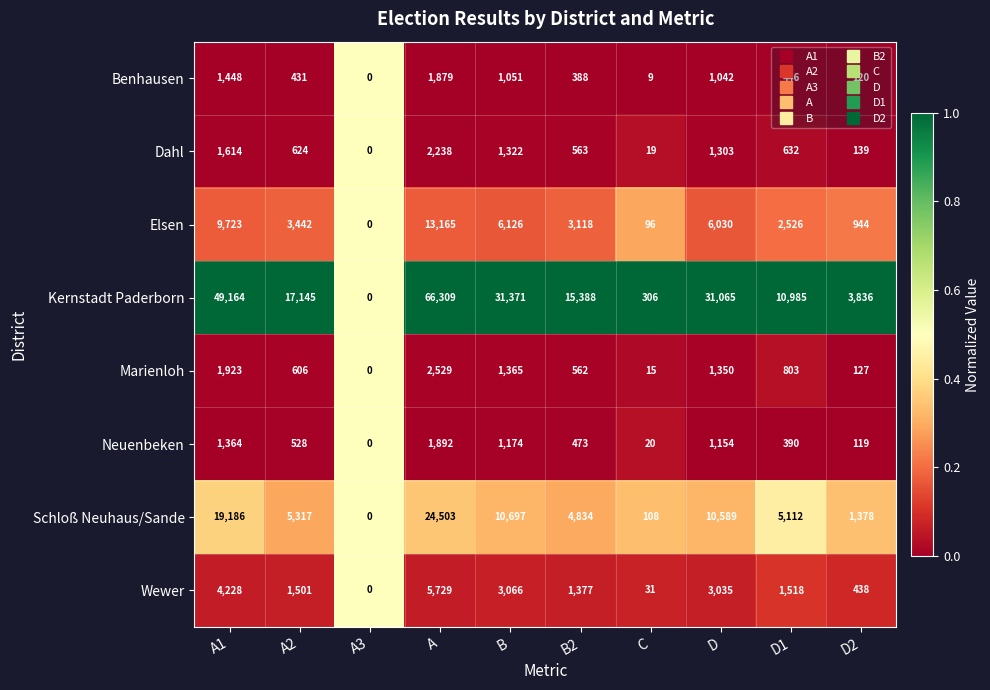

What is the total value across all series at A2?

29594